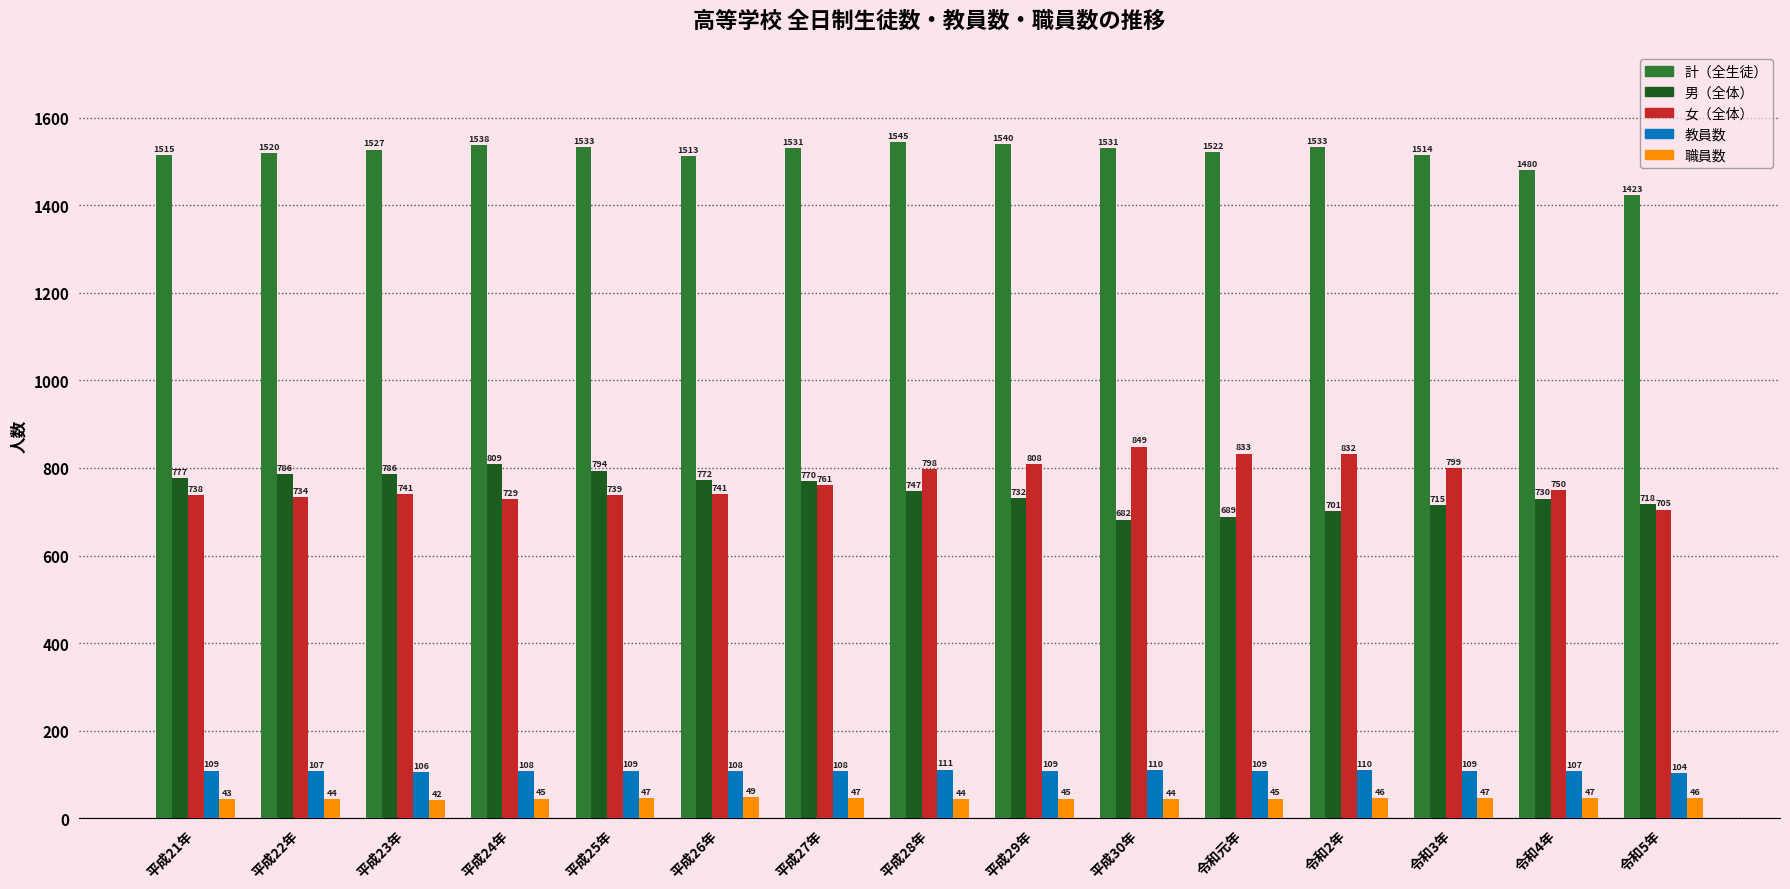

How many values in the 計（全生徒） series are below 1527?

7